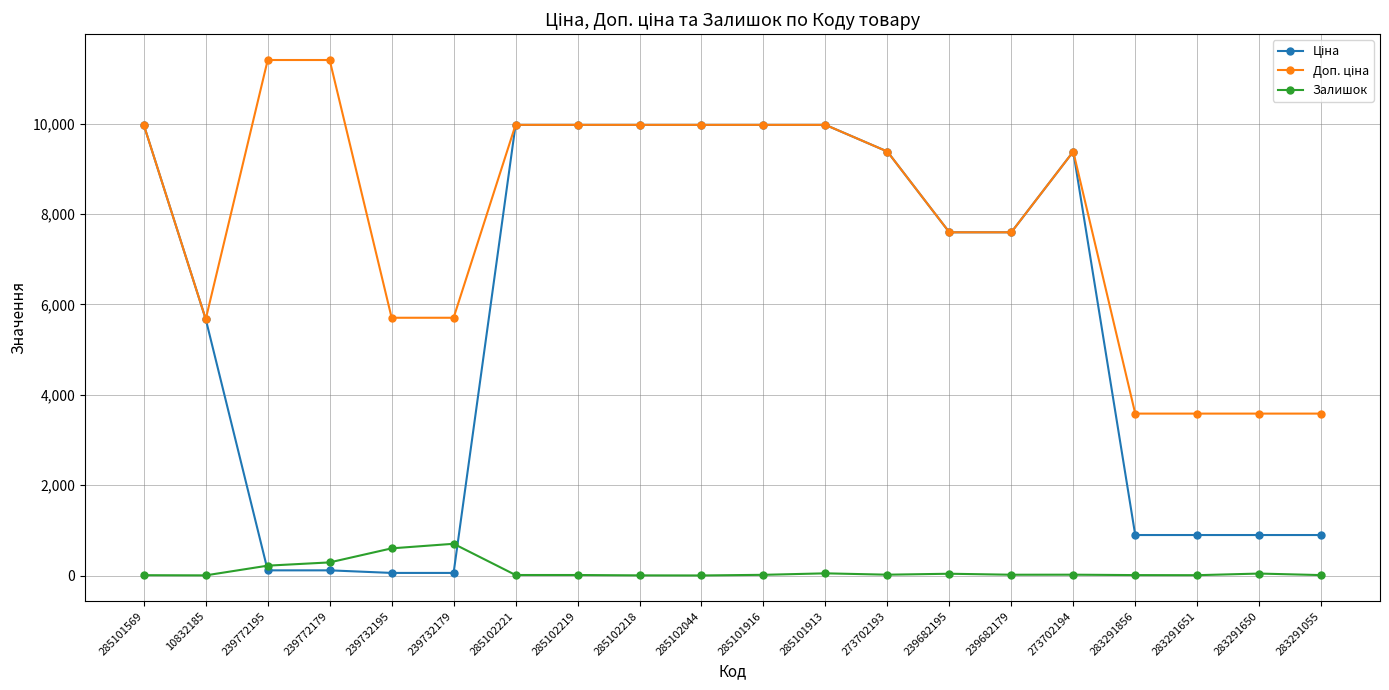

What is the value of the Залишок point at the 6th from the left?

702.0